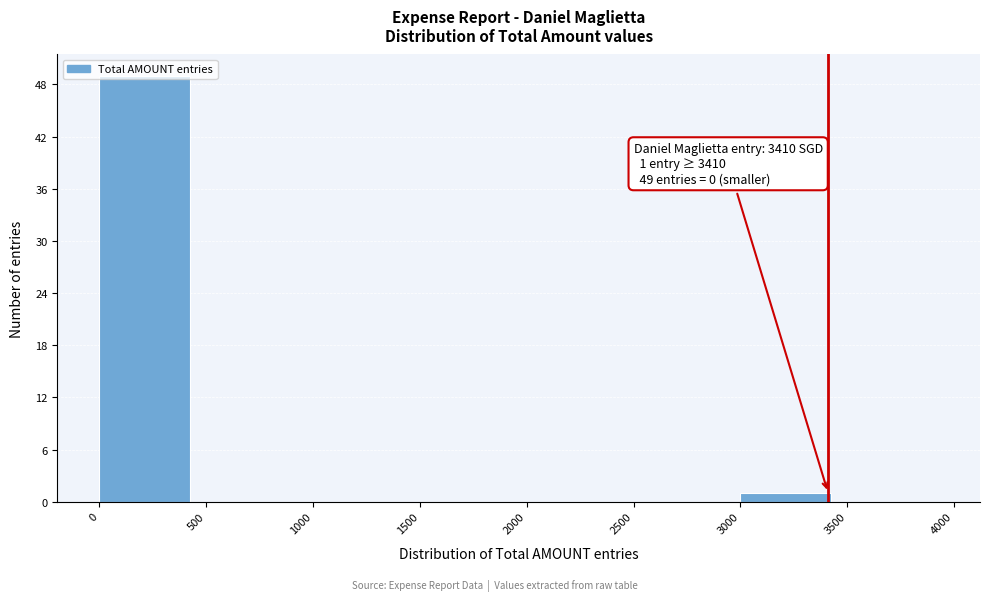

Which range on the x-axis has the tallest bar?

0 to 500